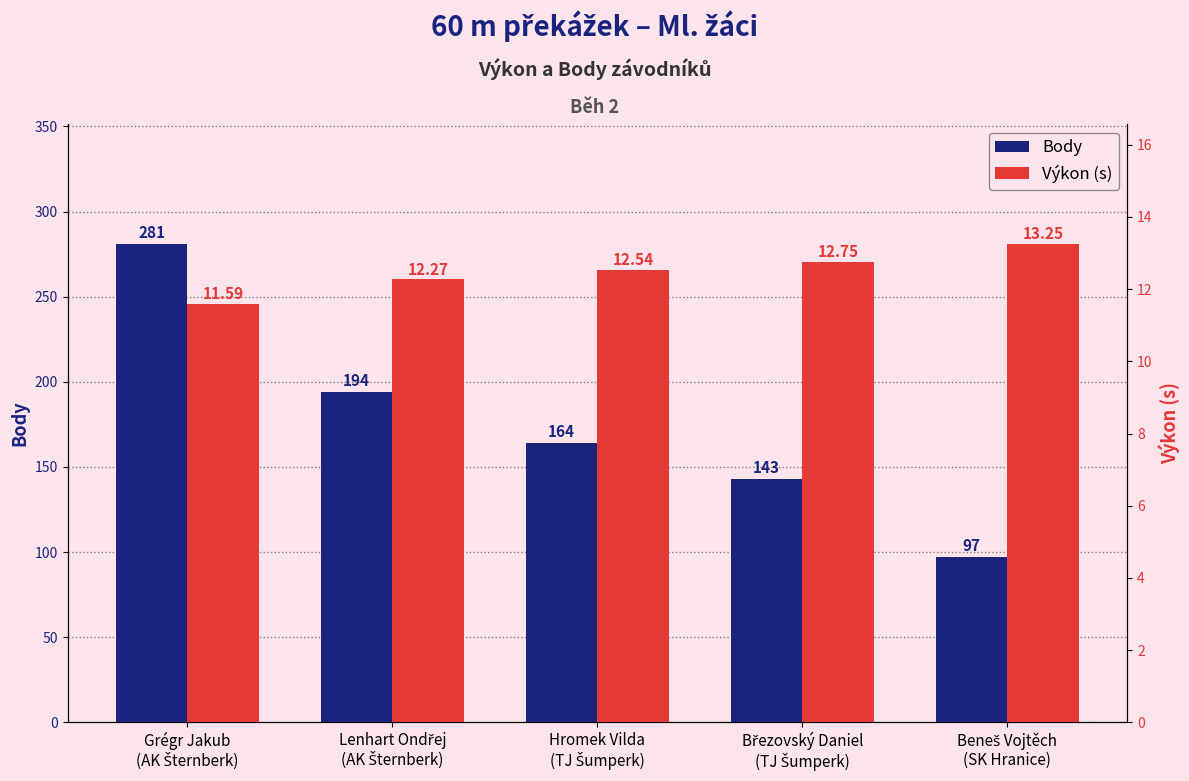

Between Grégr Jakub
(AK Šternberk) and Lenhart Ondřej
(AK Šternberk), which series saw the biggest shift?

Body